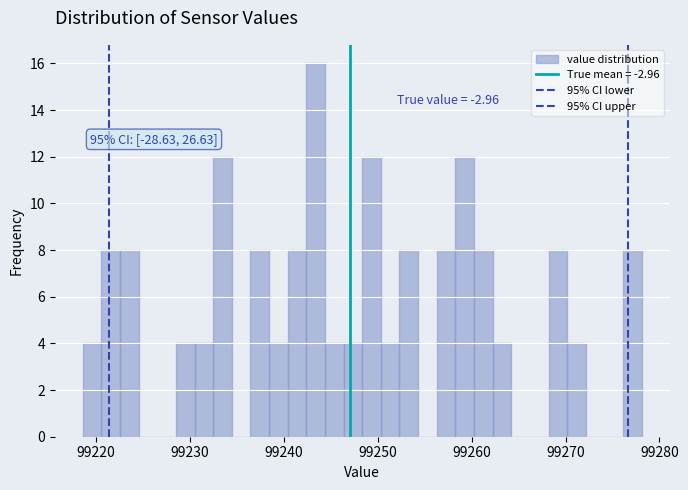

Around what value on the x-axis is the tallest bar? Give the approximate position of its centre, as read against the axis.

99243